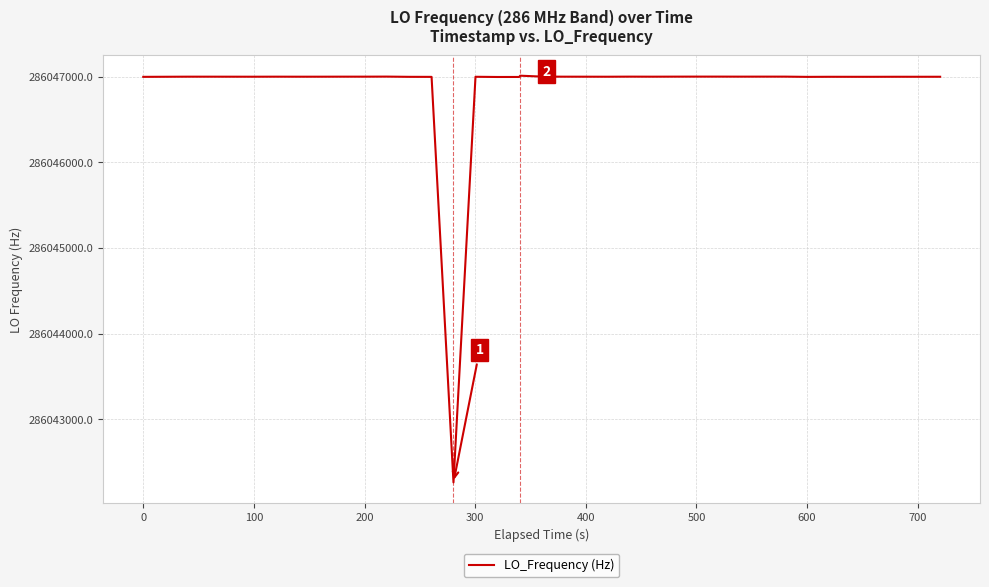

What is the minimum value shown in the chart?

286042262.6